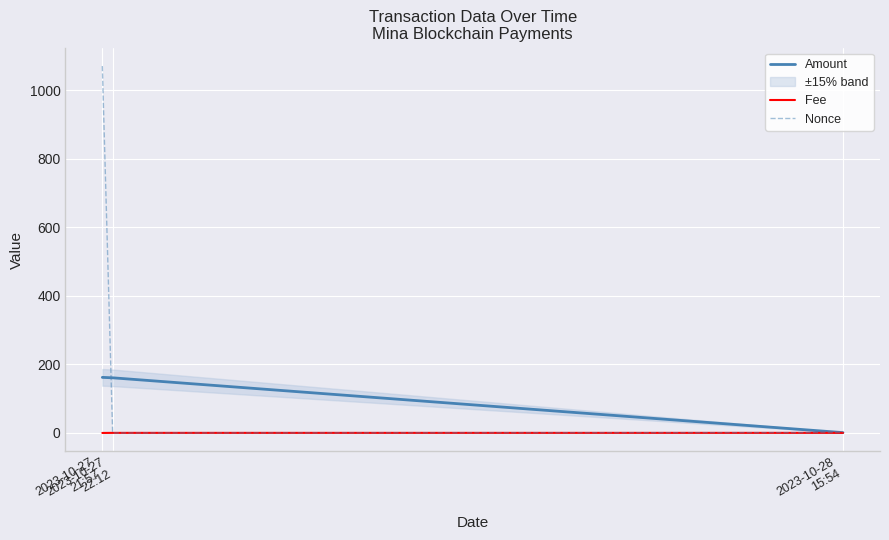

Reading left to right, list all the values displayed in this chart.

Amount: 162.3	161.0	1.0
Fee: 0.0	0.2	0.2
Nonce: 1071.0	0.0	1.0